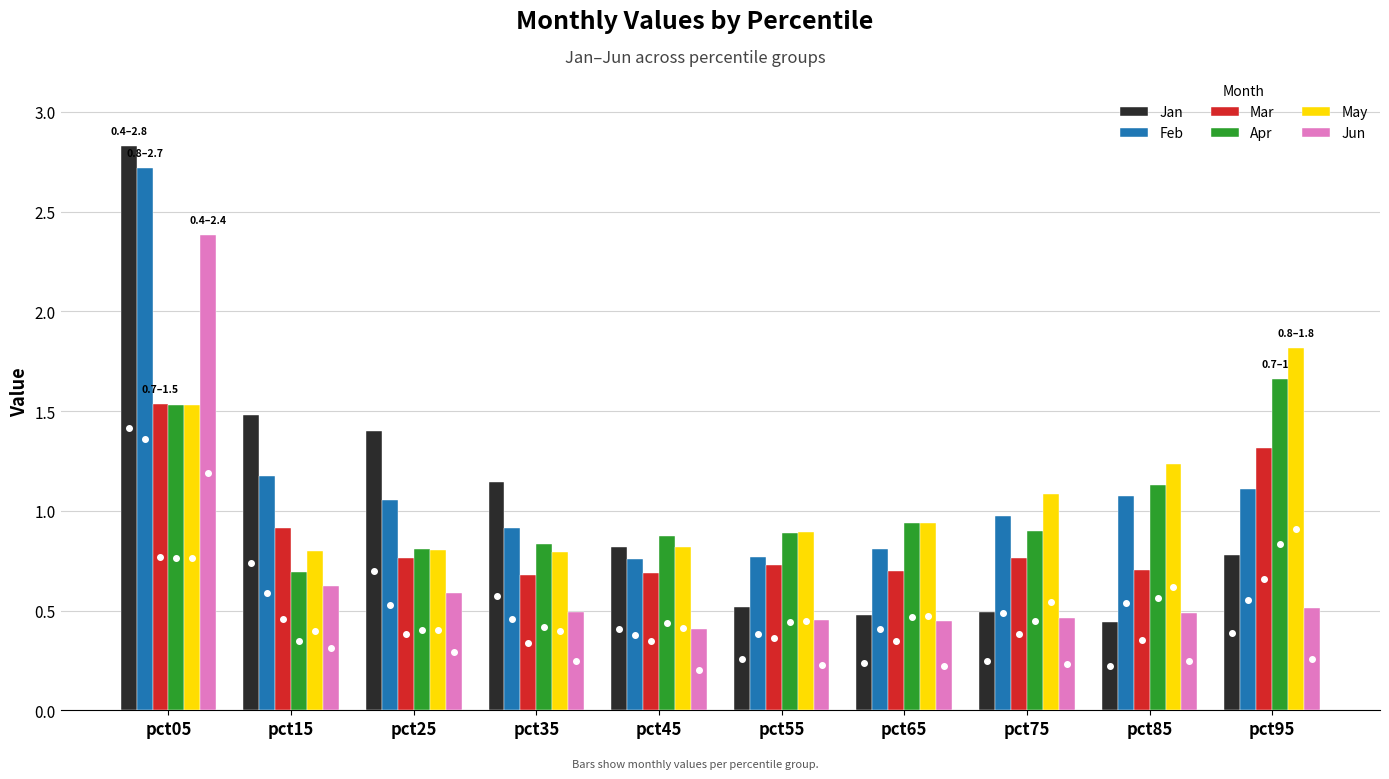

At which label is Jan closest to 1?

pct35